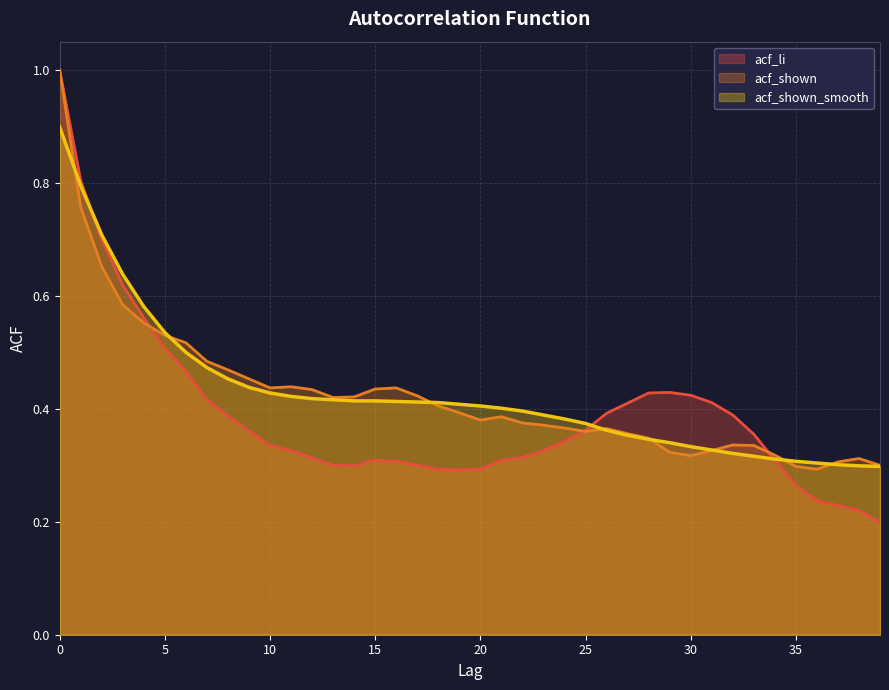

The value of acf_li at 25 is 0.5. True or false?

False